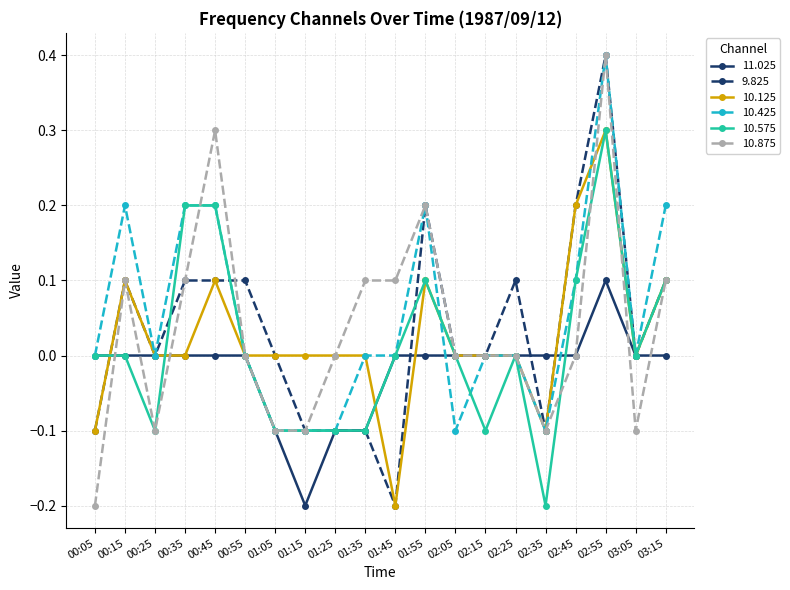

At which category is the sum across all series the highest?

02:55